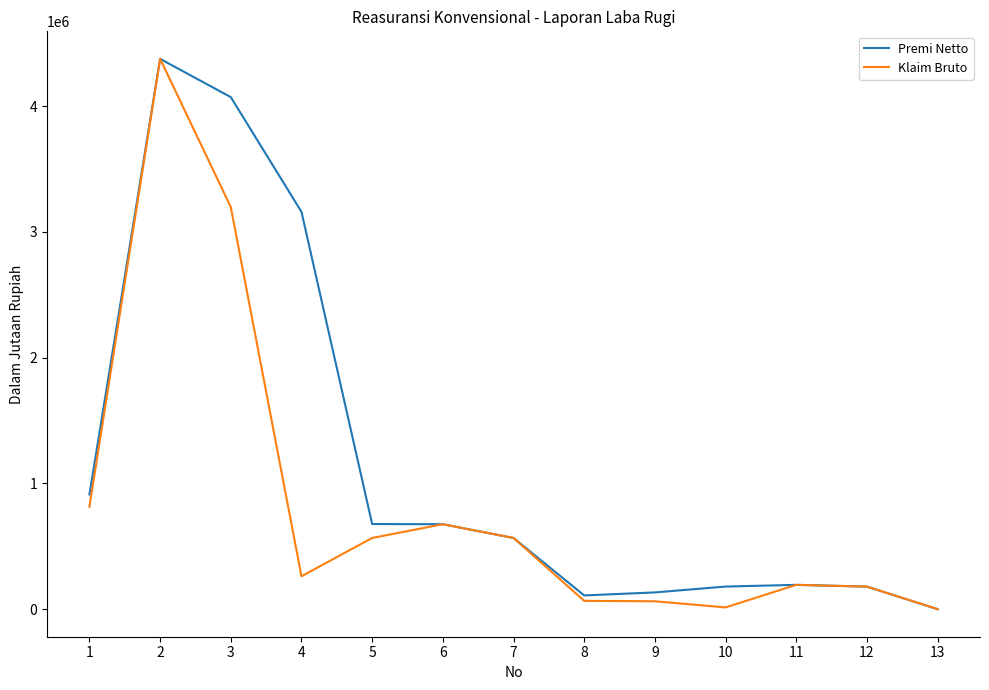

At which label is Premi Netto closest to 2187577?

4